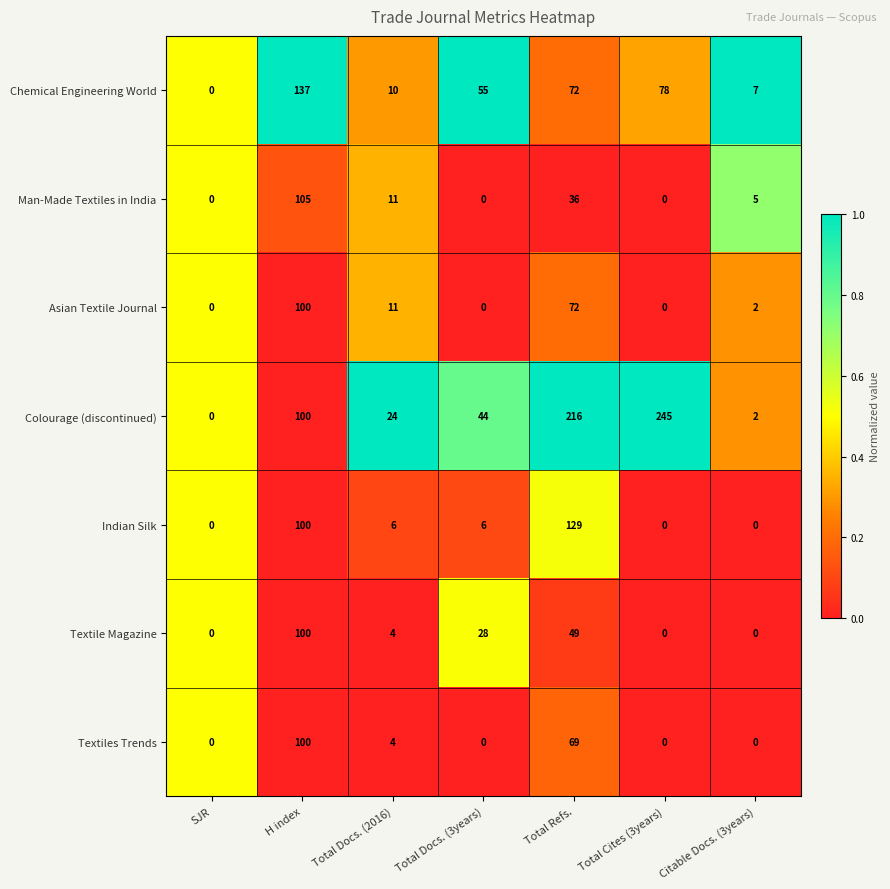

What is the sum of the Textile Magazine values at H index and Citable Docs. (3years)?

100